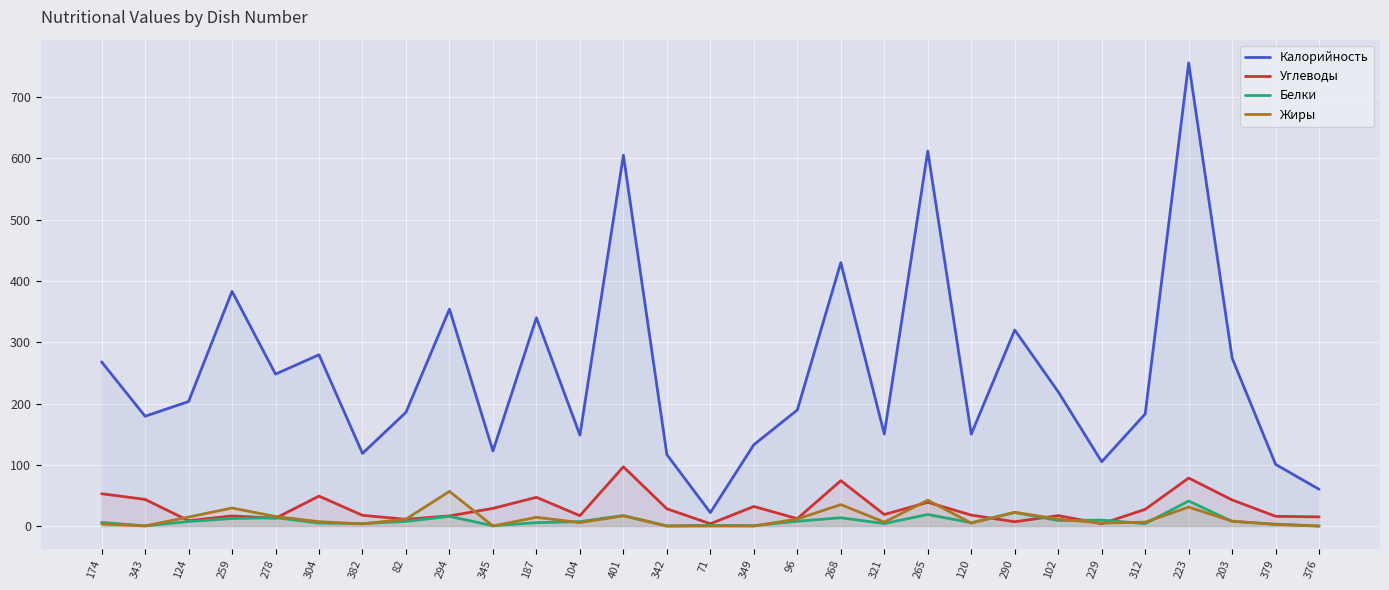

At which label does Калорийность reach its minimum?

71